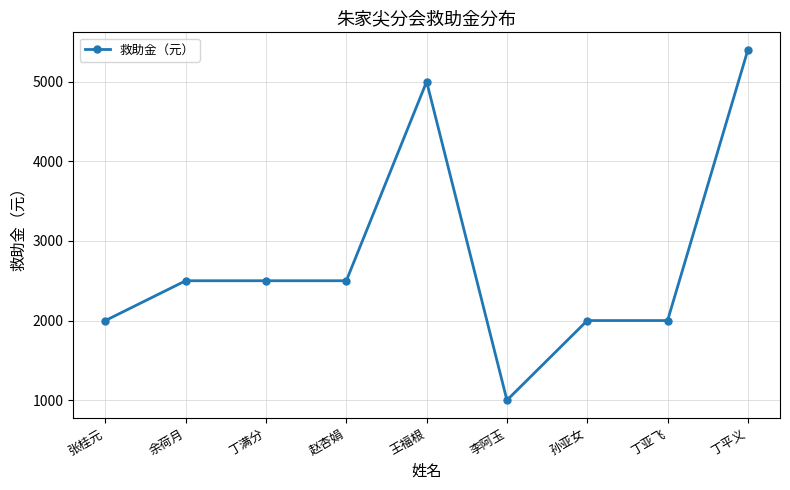

What is the change in value from 丁满分 to 孙亚女?

-500.0